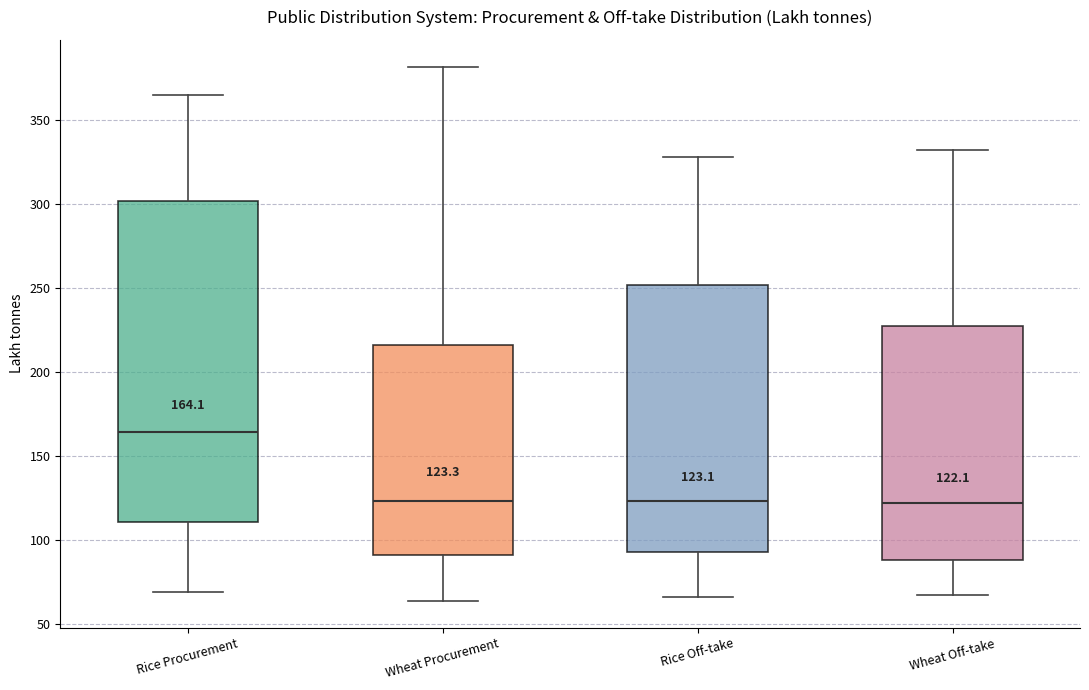

Which box is the tallest, from its lower edge to its upper edge?

Rice Procurement